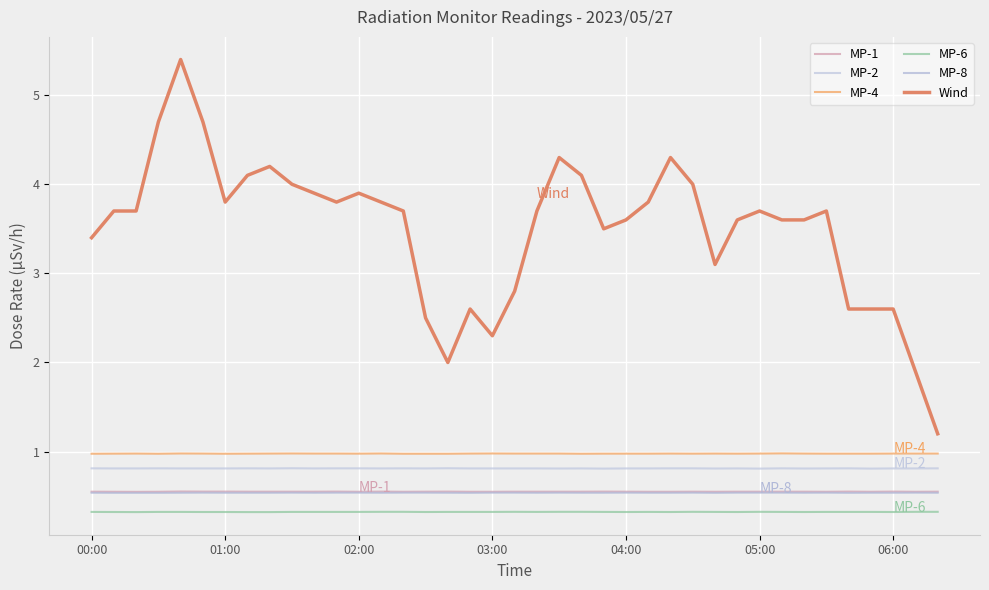

What are all the series names shown in the legend?

MP-1, MP-2, MP-4, MP-6, MP-8, Wind